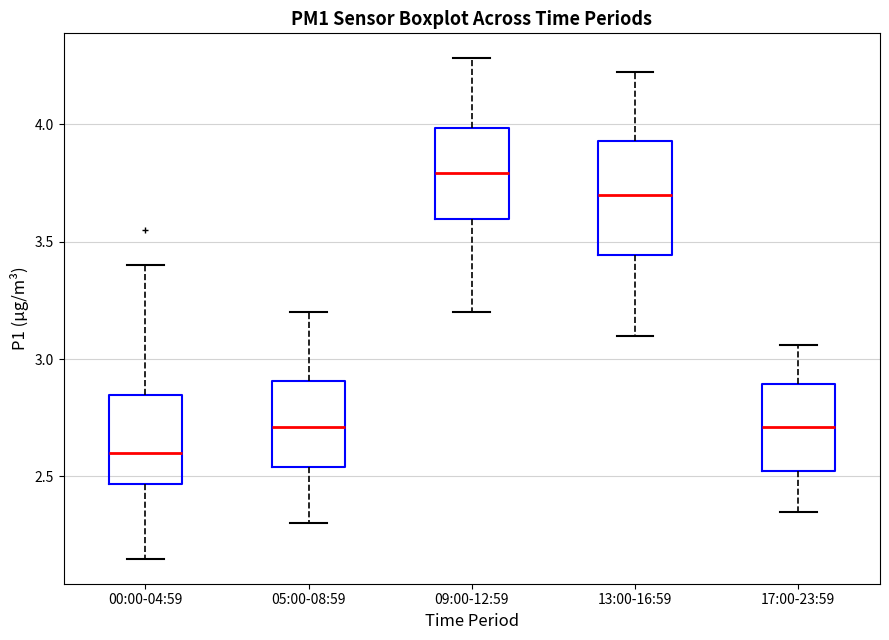

Which box has the lowest median line?

00:00-04:59